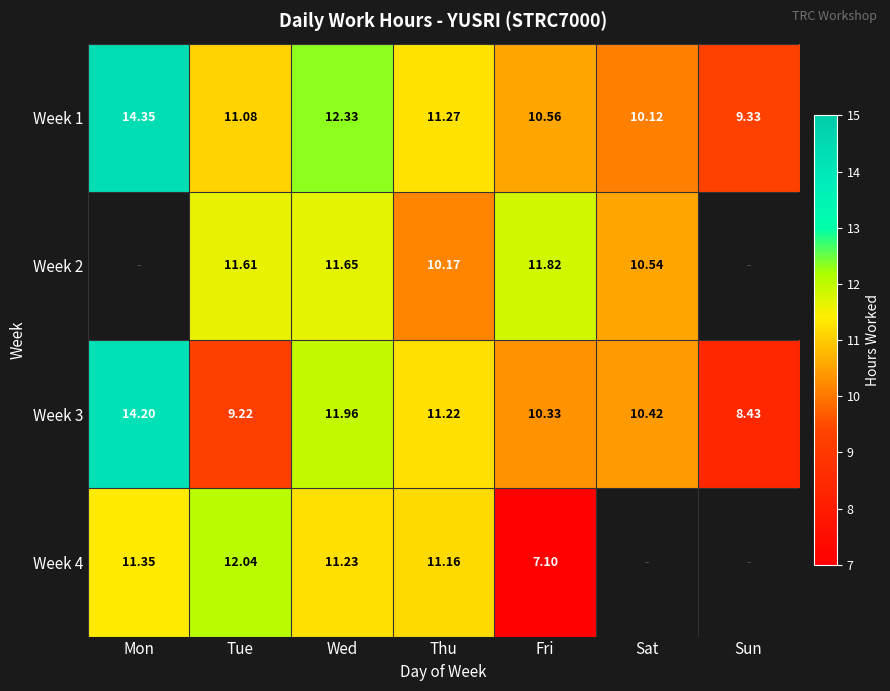

What is the difference between the second highest and second lowest values in the Week 1 series?

2.2